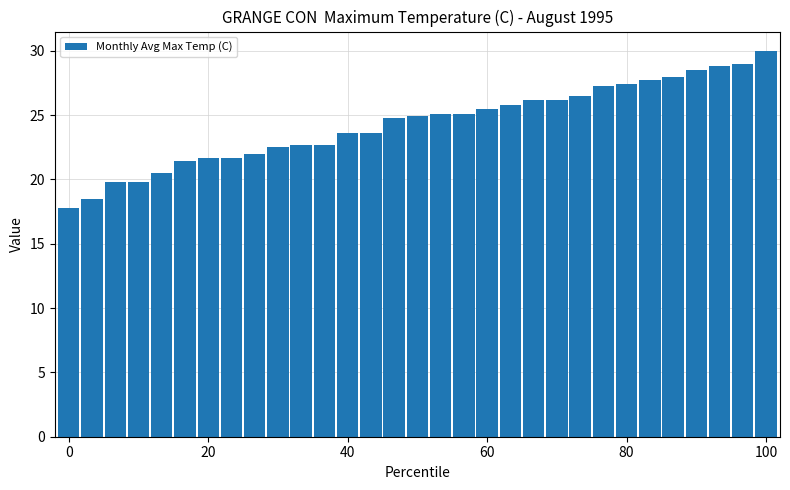

What is the greatest value displayed?

30.0